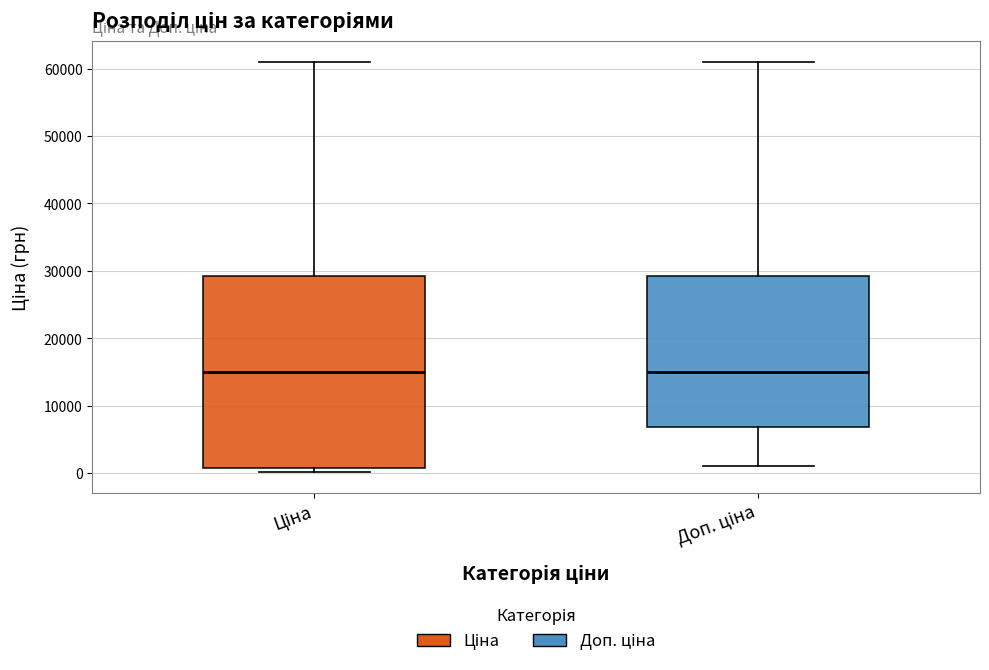

Which box is the tallest, from its lower edge to its upper edge?

Ціна